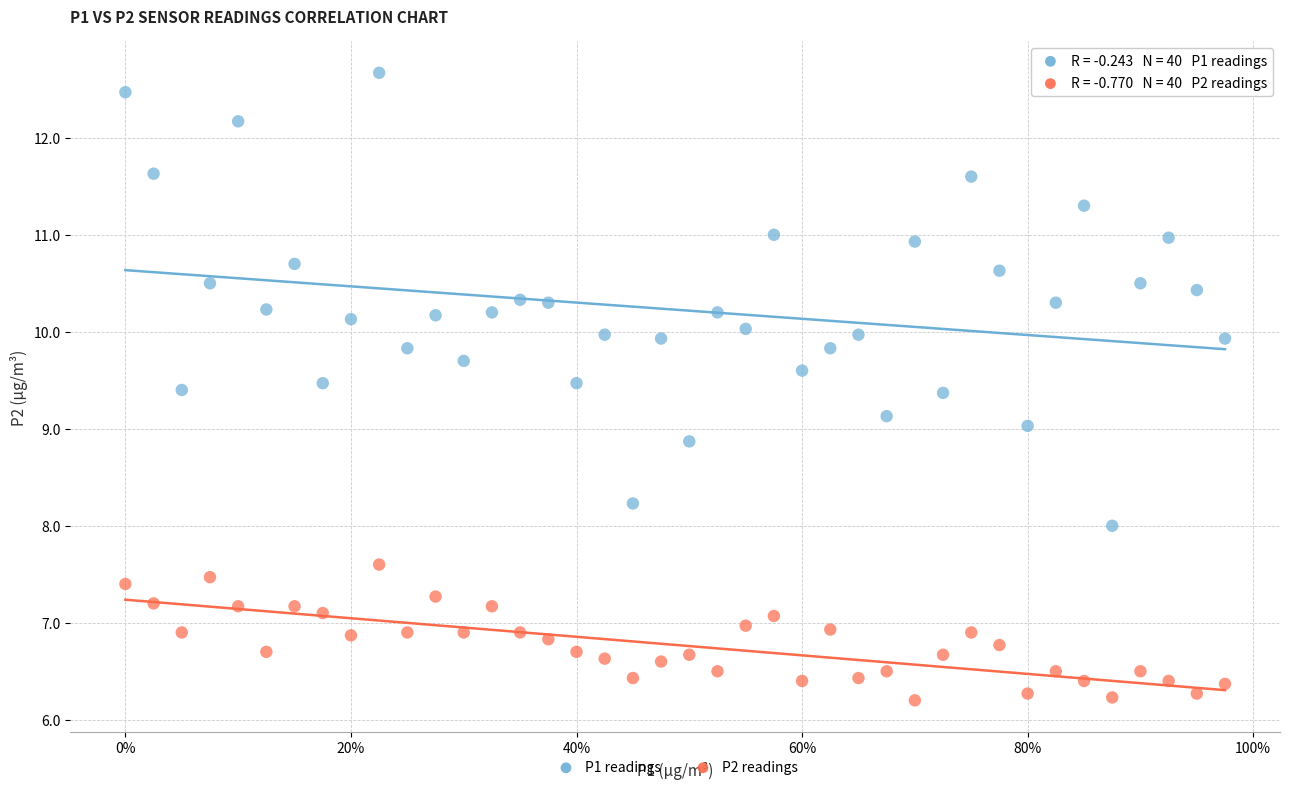

Which series contains the lowest Y value?

P2 readings